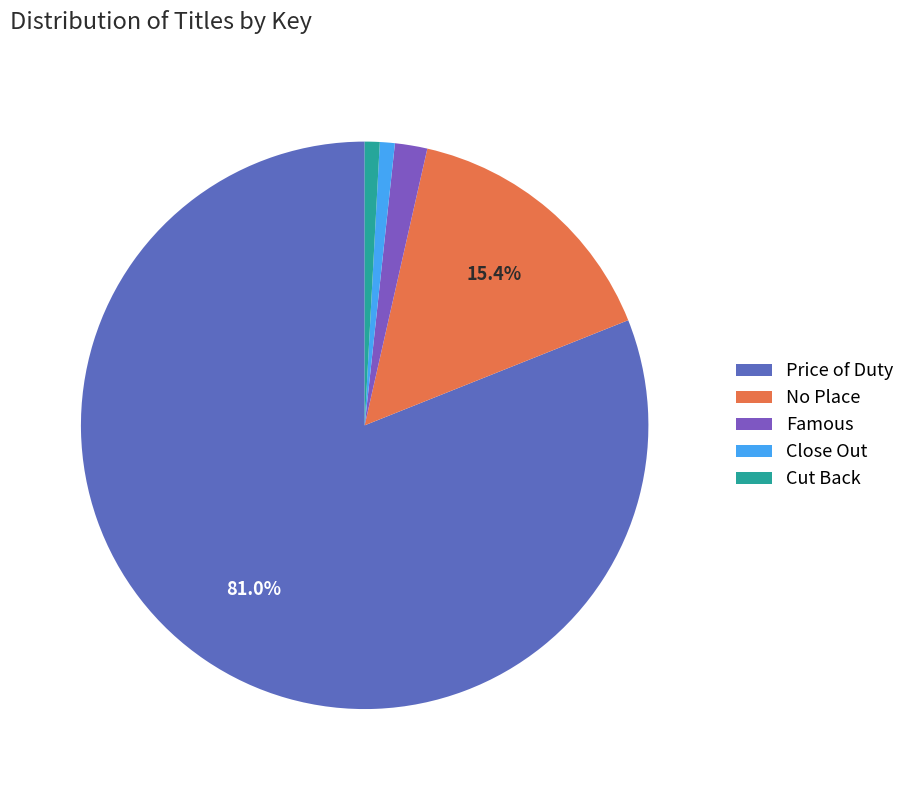

How many segments does this pie chart have?

5